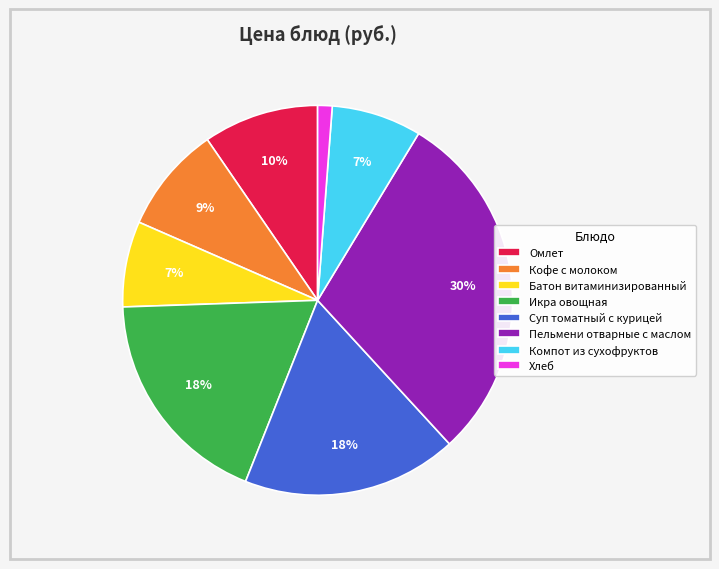

How many segments does this pie chart have?

8